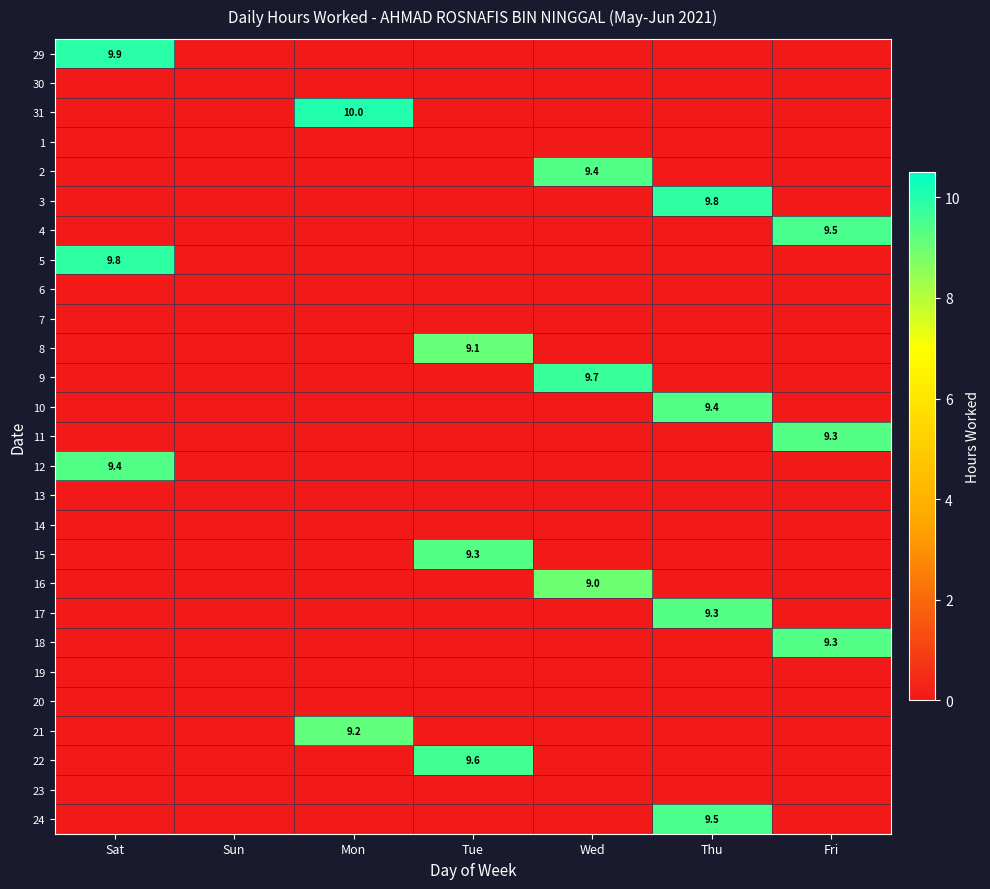

What is the total value across all series at Fri?

28.2